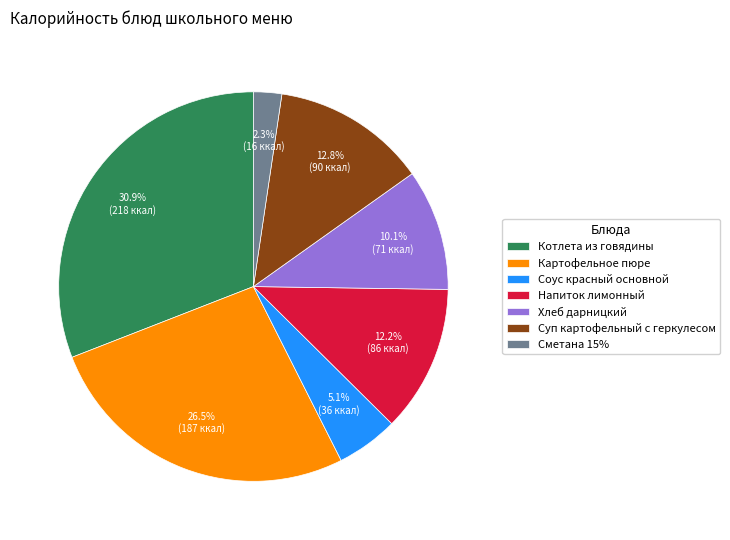

What is the ratio of the value at Напиток лимонный to the value at Картофельное пюре?

0.5